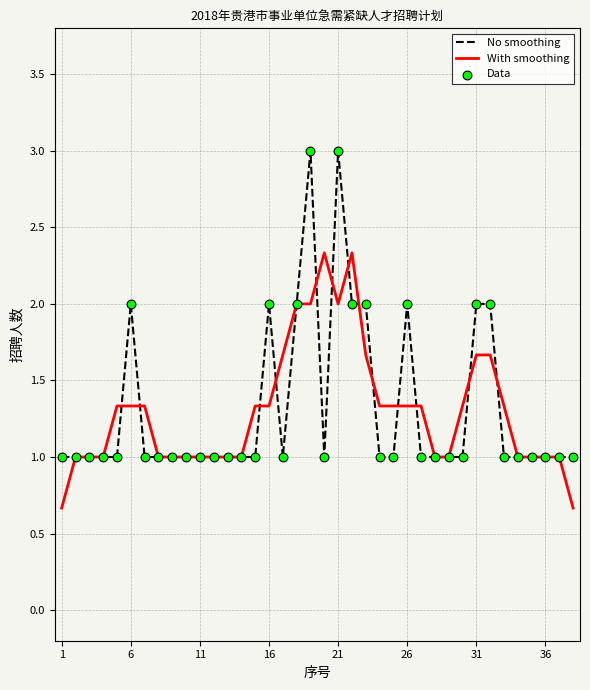

Rank the series by their maximum value, from lowest to highest.

With smoothing, No smoothing